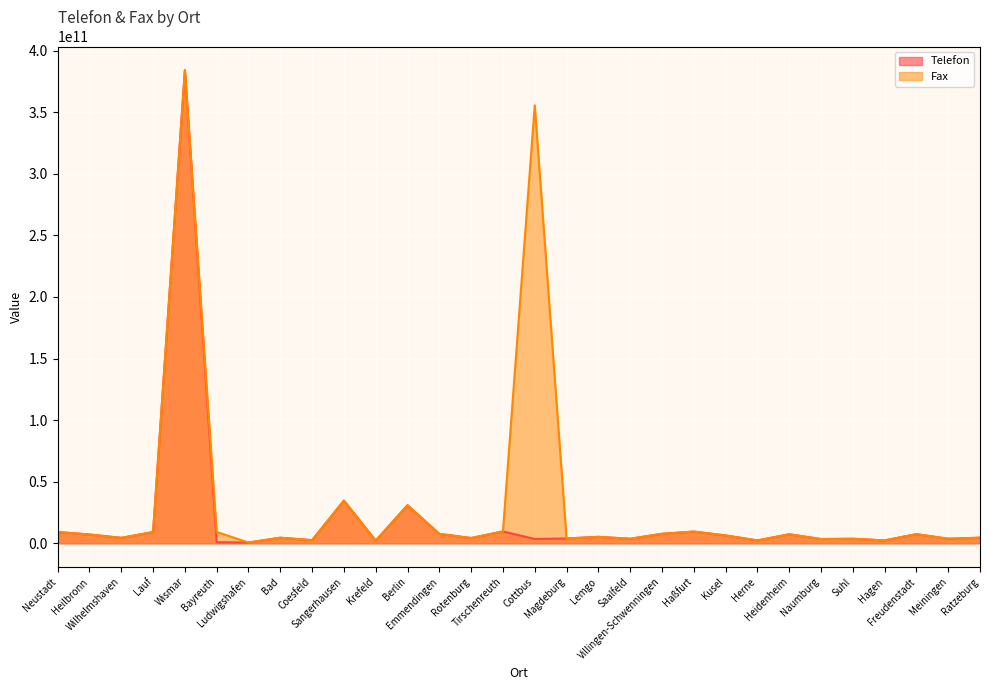

At which label is Telefon closest to 192375998100?

Sangerhausen